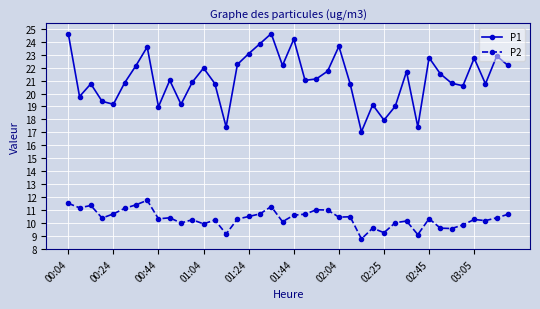

What is the value of the P1 point at the 3rd from the left?

20.8